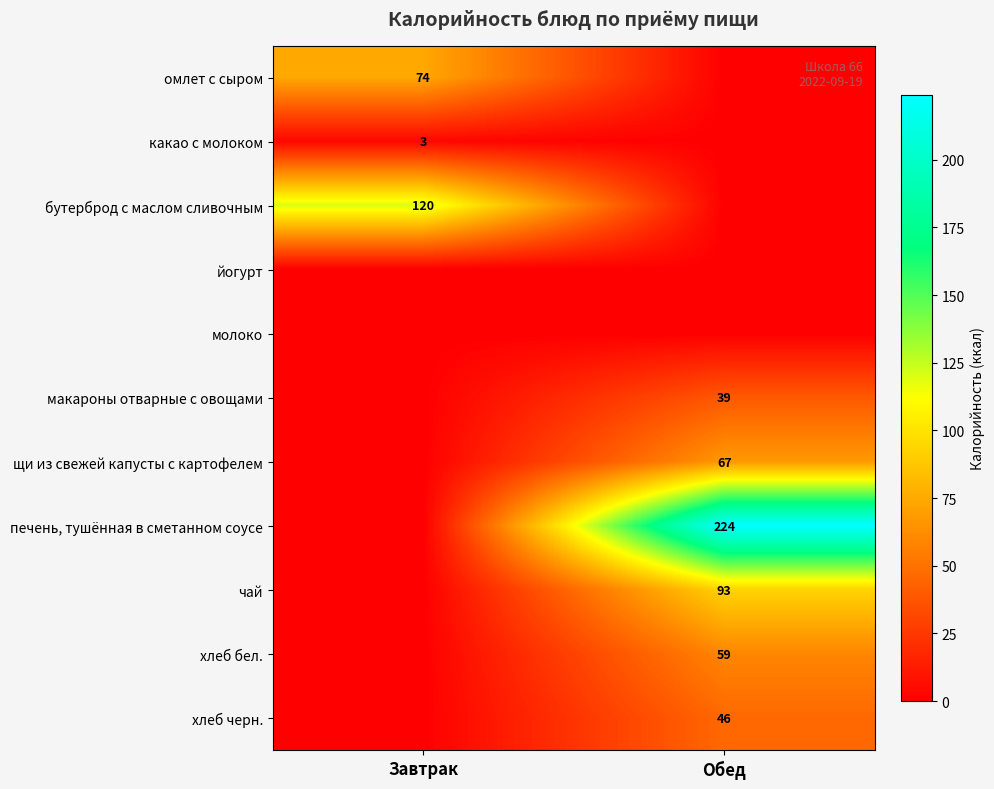

The value of щи из свежей капусты с картофелем at Обед is 67. True or false?

True